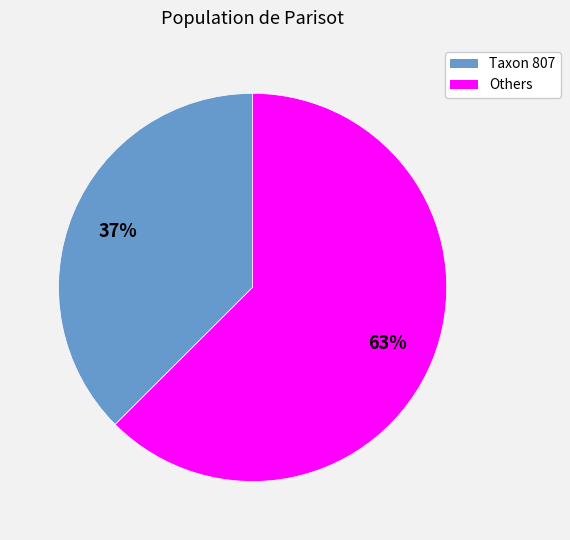

How many slices are in this pie chart?

2